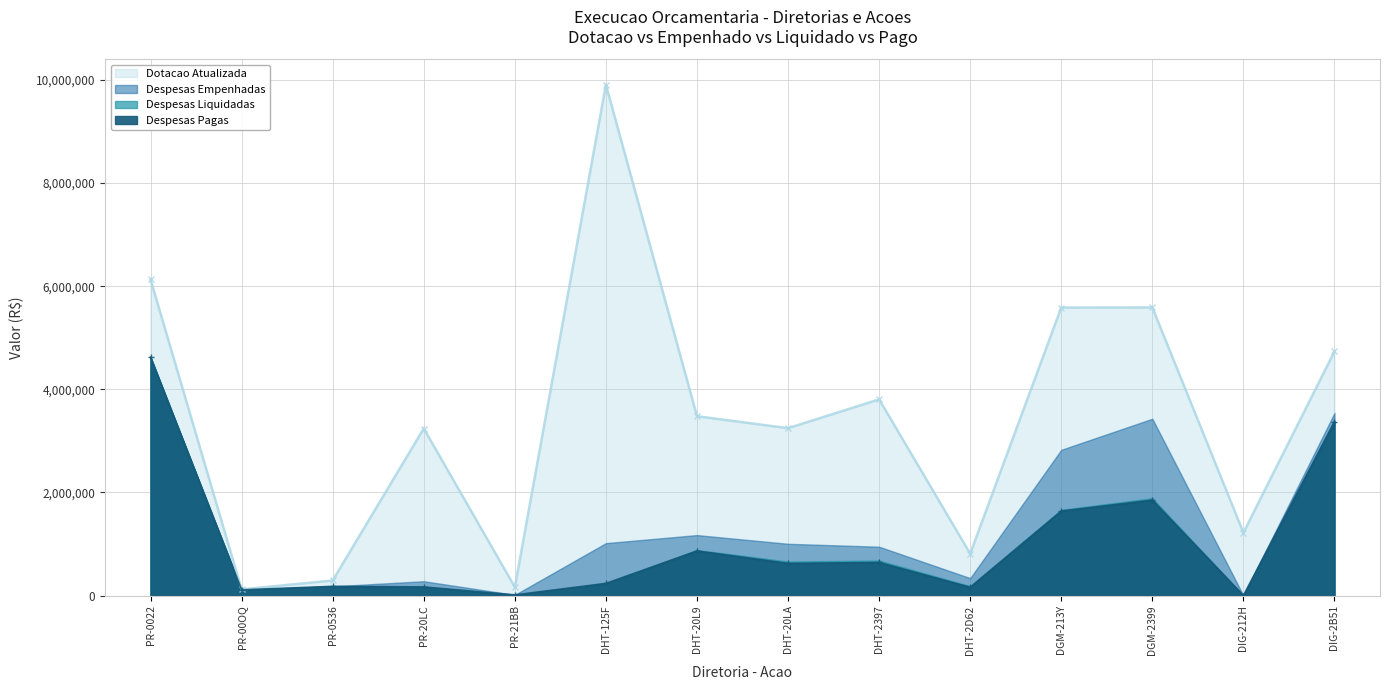

What is the label of the 12th point from the left?

DGM-2399